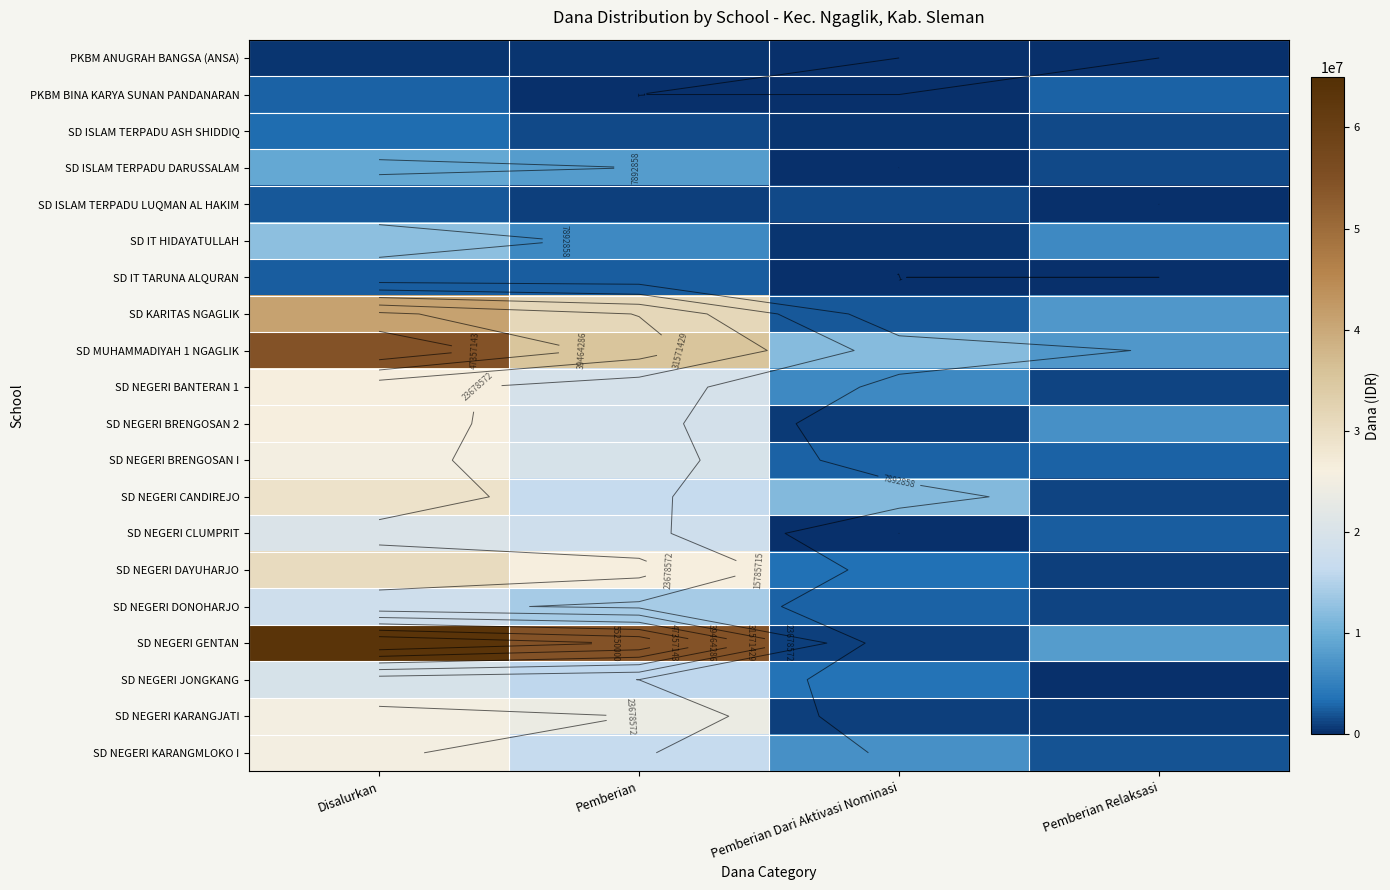

Where is SD NEGERI GENTAN nearest to the value 32062500?

Pemberian